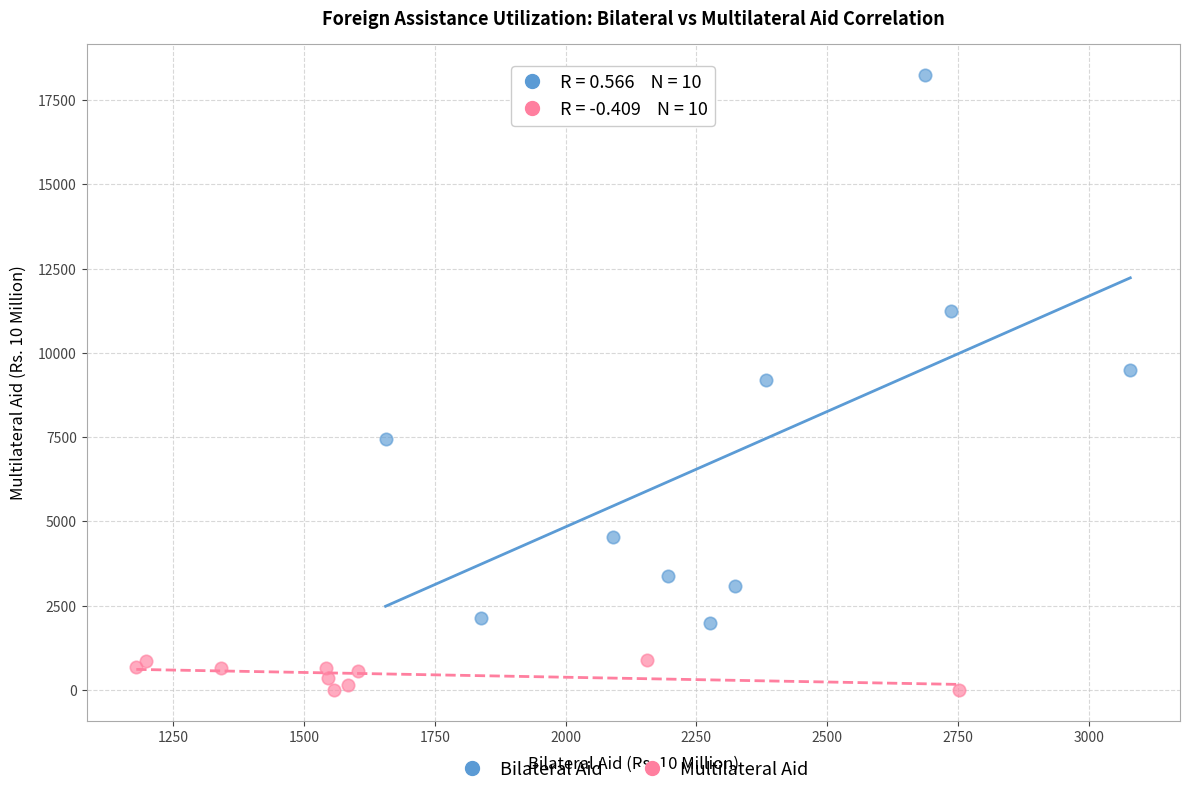

Which series contains the highest Y value?

Bilateral Aid